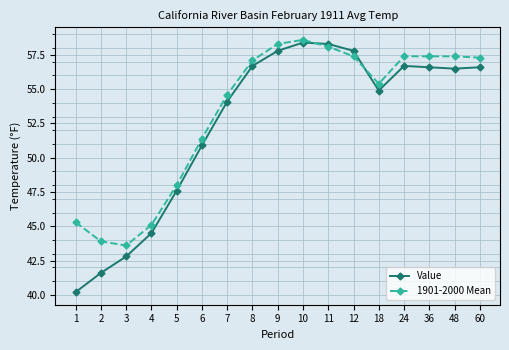

What is the average value of the Value series?

52.5